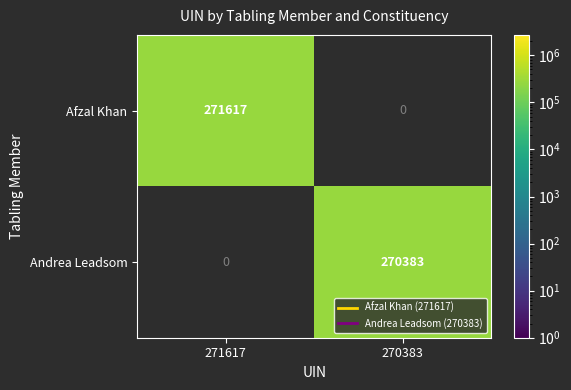

The value of Afzal Khan at 271617 is 386927.8. True or false?

False